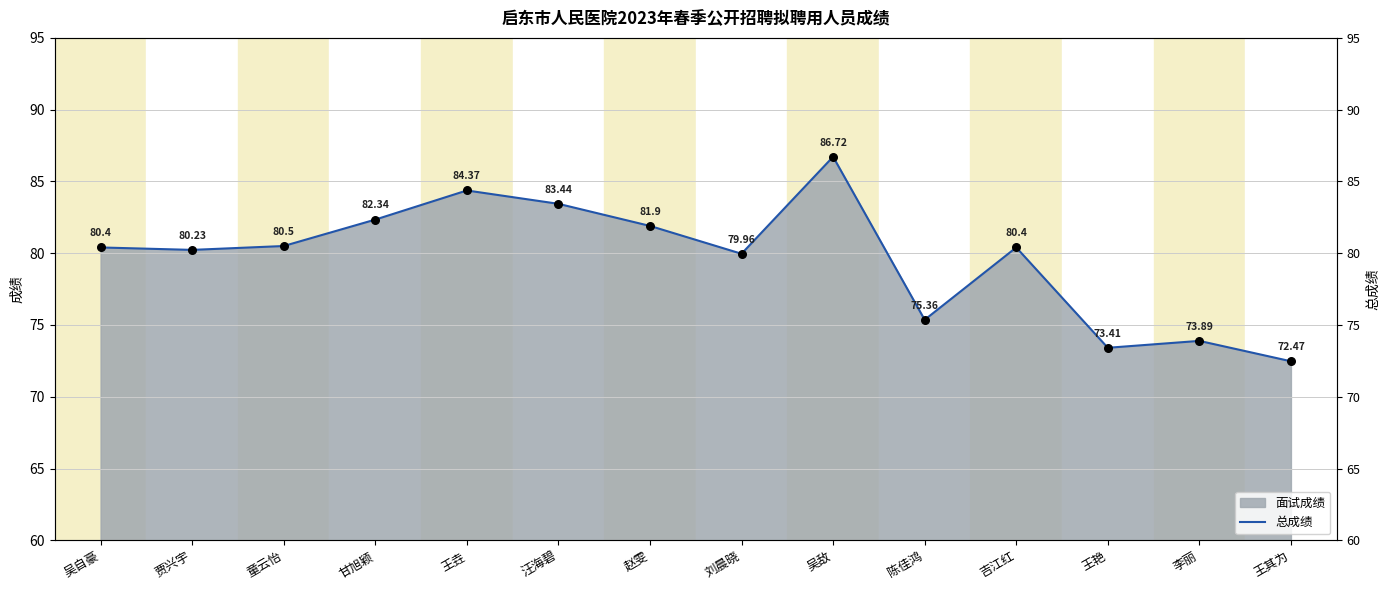

What is the change in value from 汪海碧 to 王其为?

-11.0